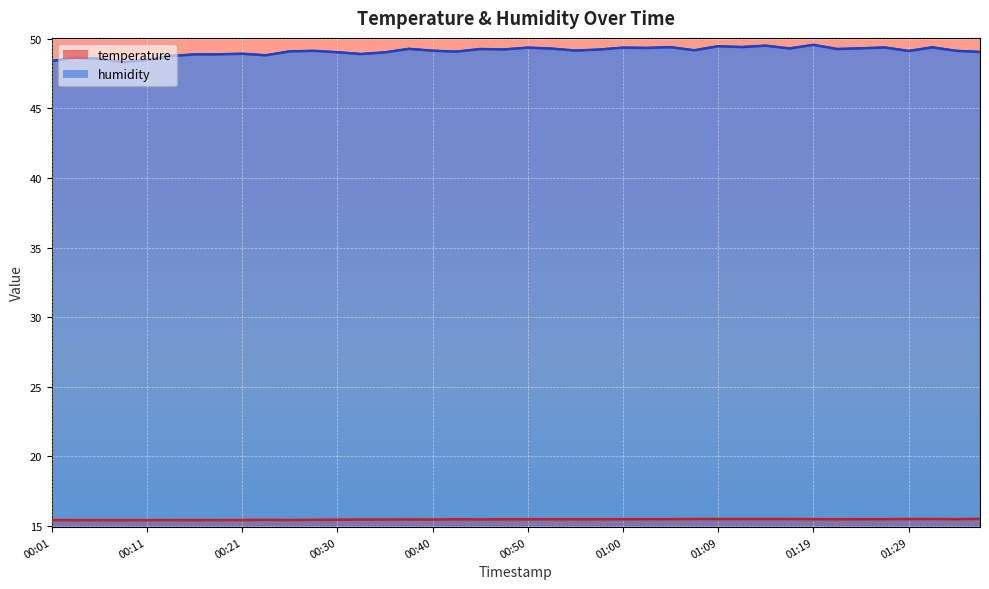

Reading left to right, list all the values displayed in this chart.

temperature: 00:01=15.4	00:04=15.4	00:06=15.4	00:09=15.4	00:11=15.4	00:13=15.4	00:16=15.4	00:18=15.4	00:21=15.4	00:23=15.4	00:26=15.4	00:28=15.4	00:30=15.4	00:33=15.4	00:35=15.4	00:38=15.5	00:40=15.4	00:43=15.5	00:45=15.5	00:47=15.5	00:50=15.5	00:52=15.5	00:55=15.5	00:57=15.5	01:00=15.5	01:02=15.5	01:05=15.5	01:07=15.5	01:09=15.5	01:12=15.5	01:14=15.5	01:17=15.5	01:19=15.5	01:22=15.5	01:24=15.5	01:26=15.5	01:29=15.5	01:31=15.5	01:34=15.5	01:36=15.5
humidity: 00:01=48.4	00:04=48.6	00:06=48.6	00:09=48.3	00:11=48.5	00:13=48.8	00:16=48.9	00:18=48.9	00:21=48.9	00:23=48.8	00:26=49.1	00:28=49.1	00:30=49.0	00:33=48.9	00:35=49.0	00:38=49.3	00:40=49.1	00:43=49.1	00:45=49.3	00:47=49.2	00:50=49.4	00:52=49.3	00:55=49.1	00:57=49.2	01:00=49.4	01:02=49.3	01:05=49.4	01:07=49.2	01:09=49.5	01:12=49.4	01:14=49.5	01:17=49.3	01:19=49.6	01:22=49.3	01:24=49.3	01:26=49.4	01:29=49.1	01:31=49.4	01:34=49.1	01:36=49.0